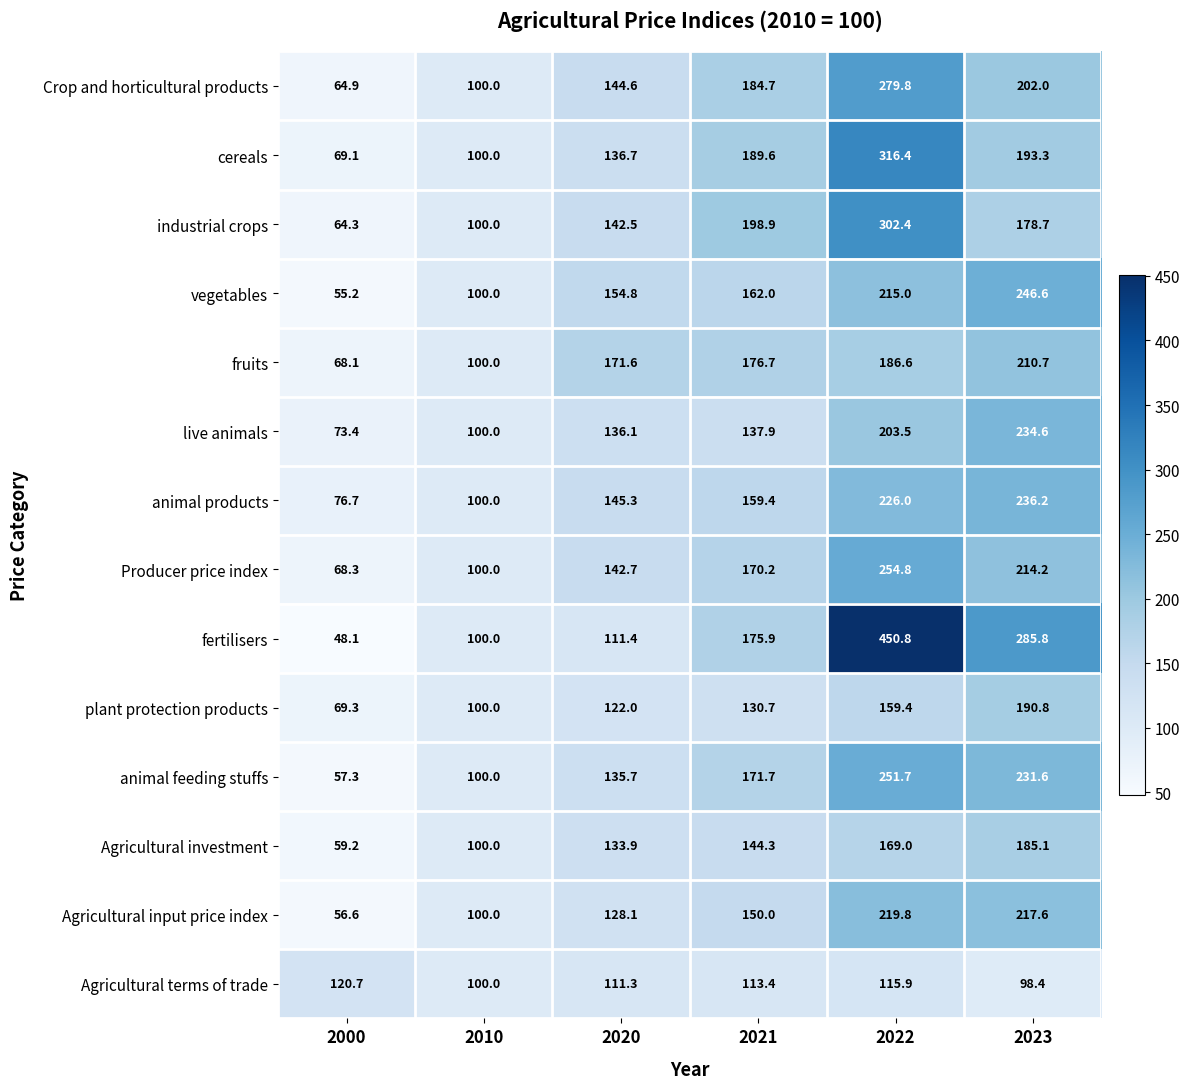

Is it true that Crop and horticultural products equals 130.0 at 2010?

False